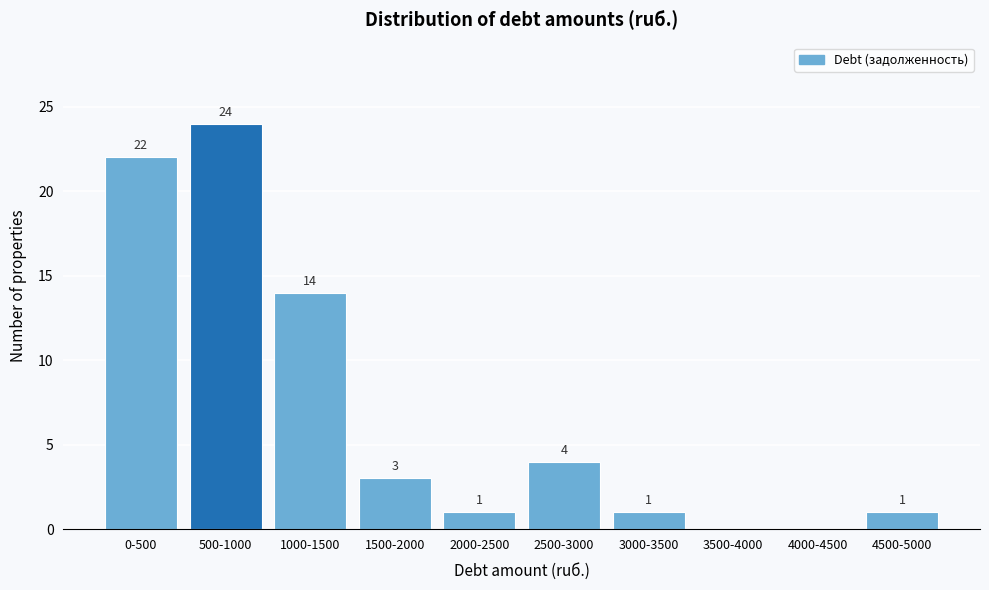

Reading left to right, transcribe all the data shown in this chart.

0-500=22	500-1000=24	1000-1500=14	1500-2000=3	2000-2500=1	2500-3000=4	3000-3500=1	3500-4000=0	4000-4500=0	4500-5000=1